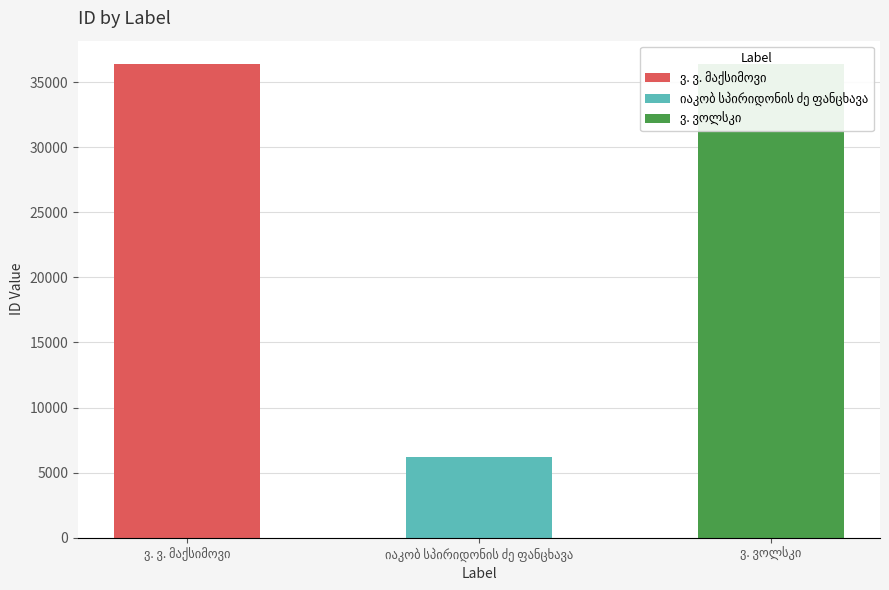

How many categories are shown in the chart?

3